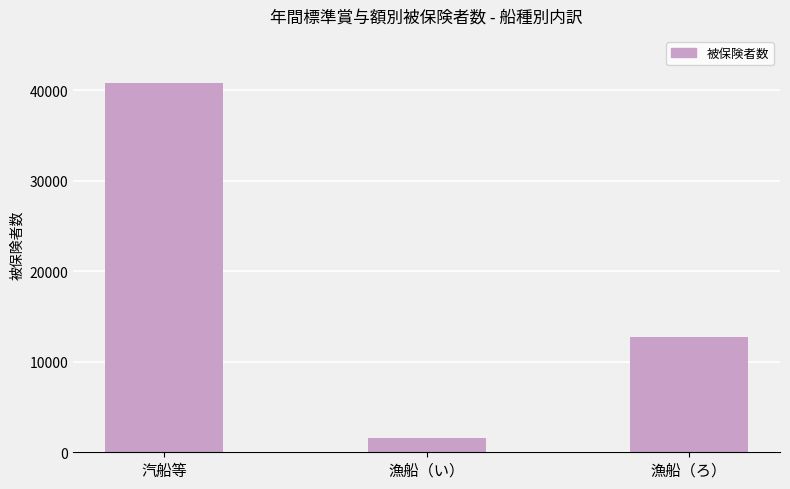

What position from the left is 漁船（ろ）?

3